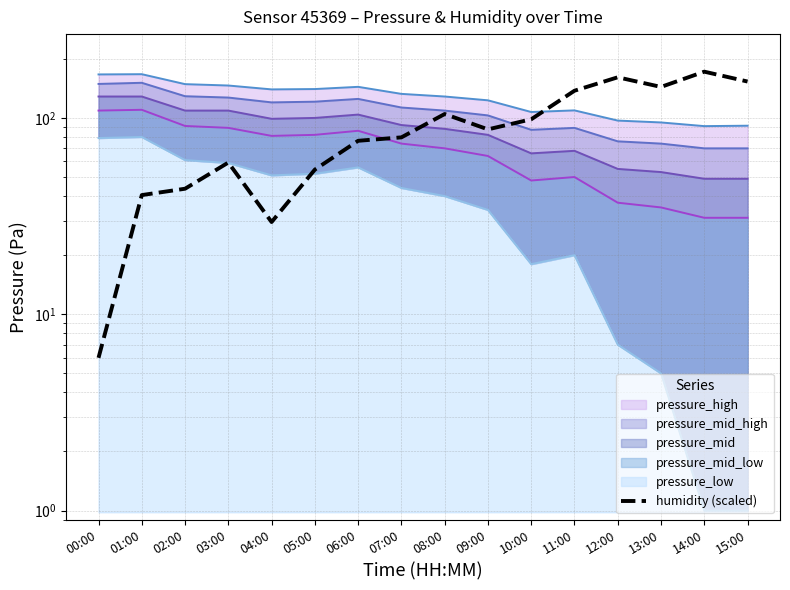

Which category has the lowest value across all series?

00:00